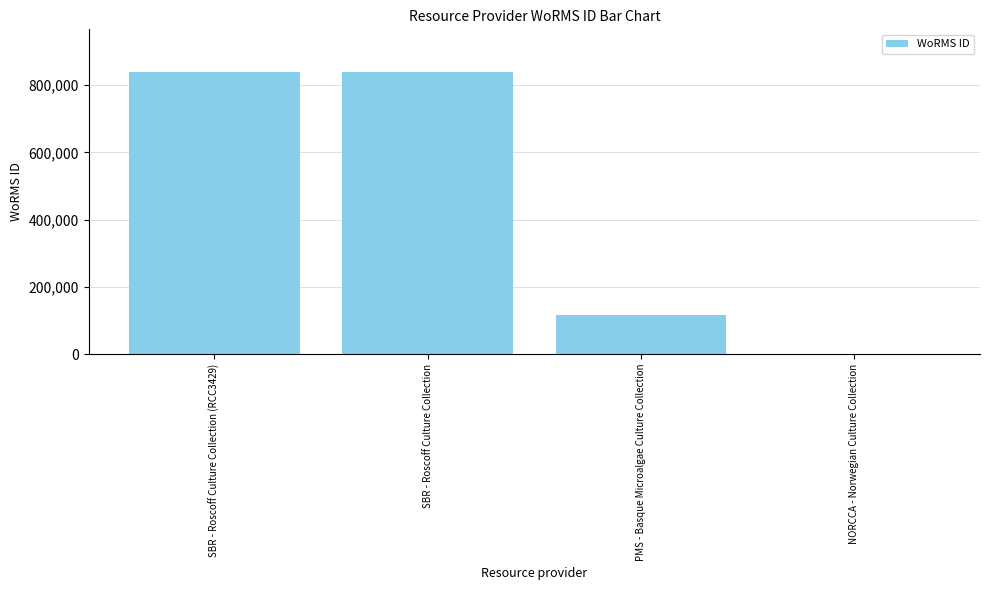

The chart shows a value of 409226 at SBR - Roscoff Culture Collection. True or false?

False